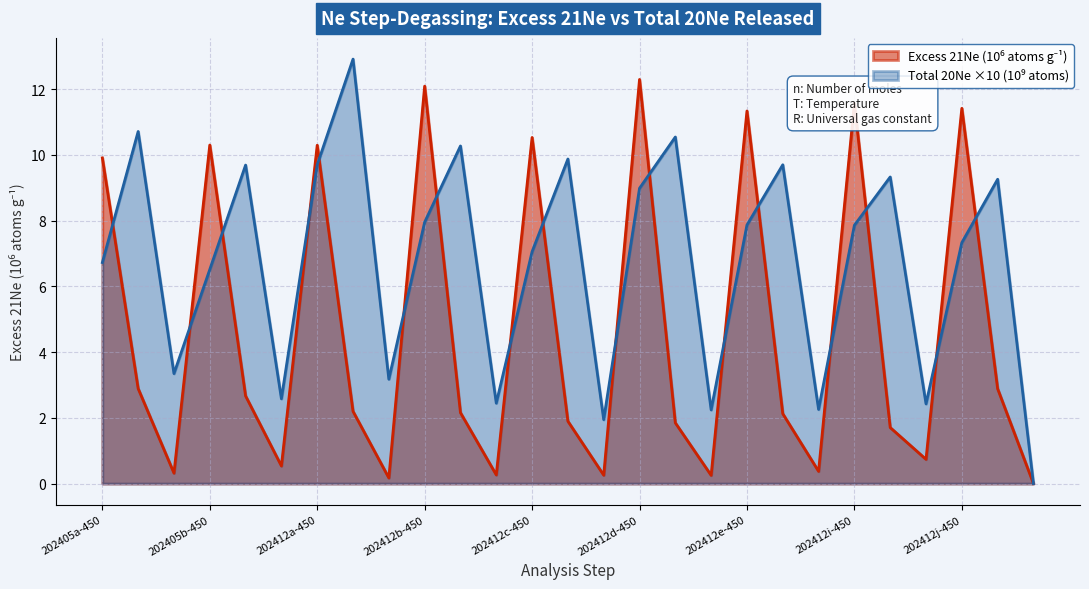

Is the value of Total 20Ne (109 atoms) at 202412d-450 greater than the value of Excess 21Ne (106 atoms/g) at 202412c-1100?

Yes